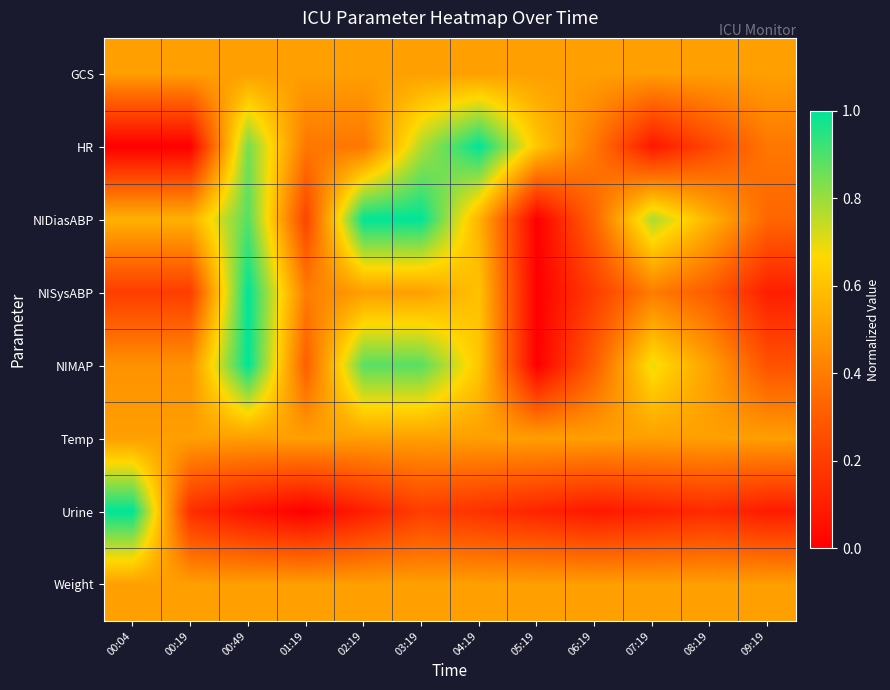

Reading right to left, transcribe all the data shown in this chart.

GCS: 09:19=0.5	08:19=0.5	07:19=0.5	06:19=0.5	05:19=0.5	04:19=0.5	03:19=0.5	02:19=0.5	01:19=0.5	00:49=0.5	00:19=0.5	00:04=0.5
HR: 09:19=0.4	08:19=0.2	07:19=0.1	06:19=0.4	05:19=0.6	04:19=1.0	03:19=0.8	02:19=0.4	01:19=0.4	00:49=0.8	00:19=0.0	00:04=0.0
NIDiasABP: 09:19=0.3	08:19=0.6	07:19=0.8	06:19=0.3	05:19=0.0	04:19=0.6	03:19=1.0	02:19=1.0	01:19=0.2	00:49=0.9	00:19=0.6	00:04=0.6
NISysABP: 09:19=0.1	08:19=0.3	07:19=0.4	06:19=0.2	05:19=0.0	04:19=0.6	03:19=0.5	02:19=0.5	01:19=0.4	00:49=1.0	00:19=0.2	00:04=0.2
NIMAP: 09:19=0.3	08:19=0.5	07:19=0.7	06:19=0.3	05:19=0.0	04:19=0.6	03:19=0.9	02:19=0.9	01:19=0.3	00:49=1.0	00:19=0.5	00:04=0.5
Temp: 09:19=0.5	08:19=0.5	07:19=0.5	06:19=0.5	05:19=0.5	04:19=0.5	03:19=0.5	02:19=0.5	01:19=0.5	00:49=0.5	00:19=0.5	00:04=0.5
Urine: 09:19=0.1	08:19=0.1	07:19=0.1	06:19=0.1	05:19=0.1	04:19=0.2	03:19=0.2	02:19=0.1	01:19=0.0	00:49=0.1	00:19=0.1	00:04=1.0
Weight: 09:19=0.5	08:19=0.5	07:19=0.5	06:19=0.5	05:19=0.5	04:19=0.5	03:19=0.5	02:19=0.5	01:19=0.5	00:49=0.5	00:19=0.5	00:04=0.5